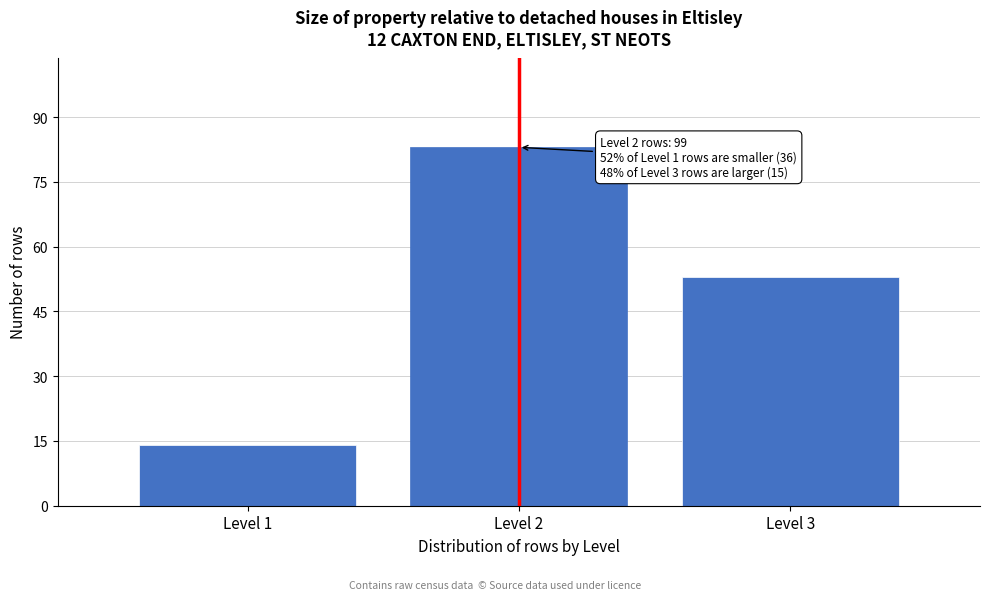

Reading left to right, extract all data points from this chart.

Level 1=14	Level 2=83	Level 3=53